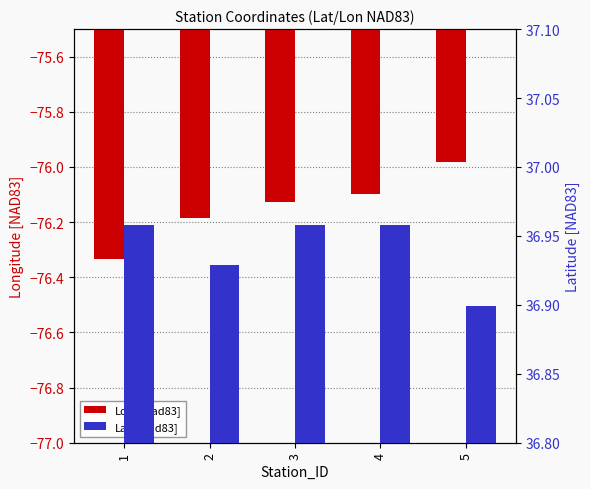

How many bars are there in each group?

2